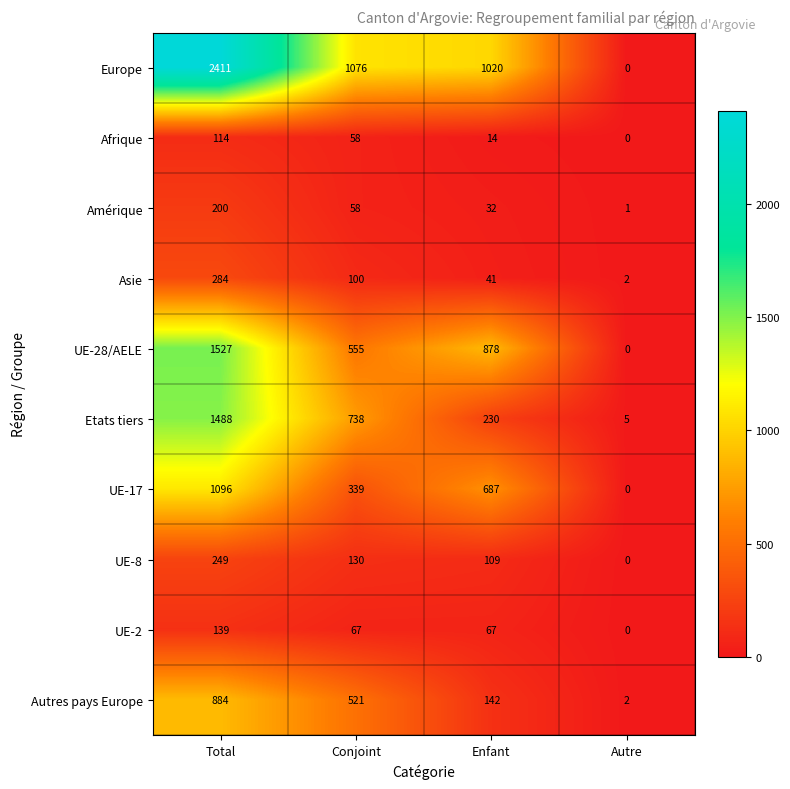

What is the maximum value shown in the chart?

2411